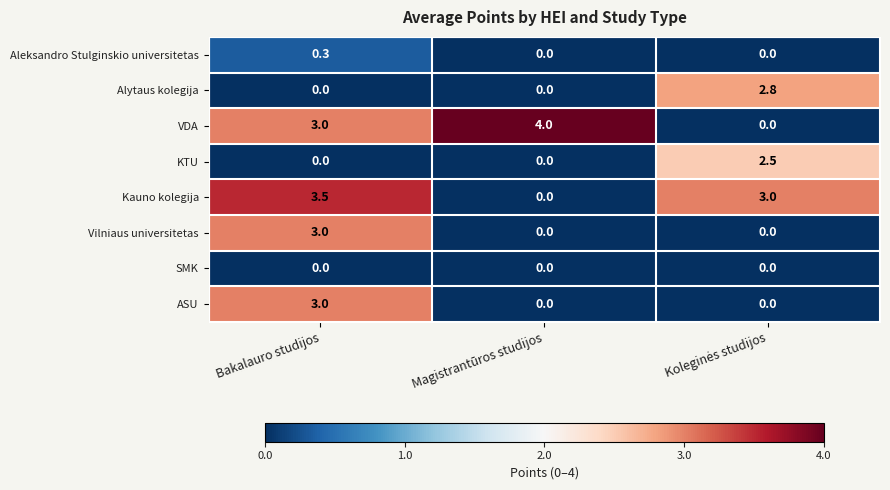

Which series has the widest spread of values?

VDA